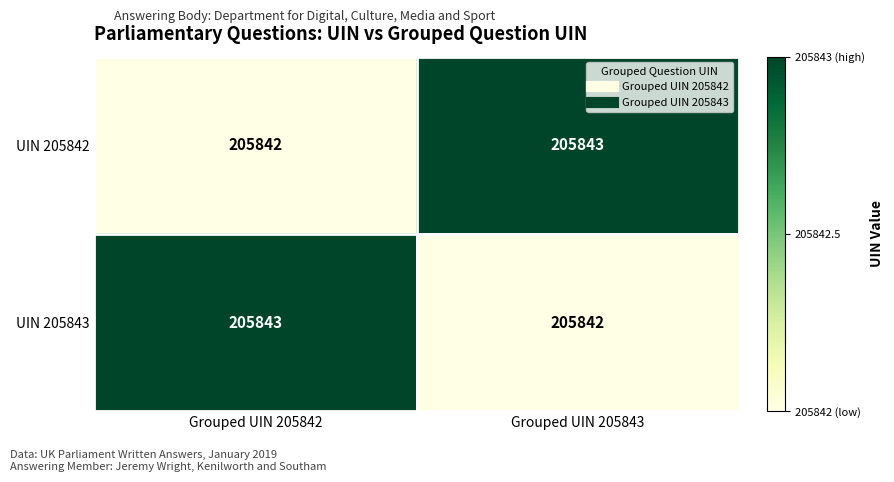

Rank the series at Grouped UIN 205843 from lowest to highest value.

UIN 205843, UIN 205842